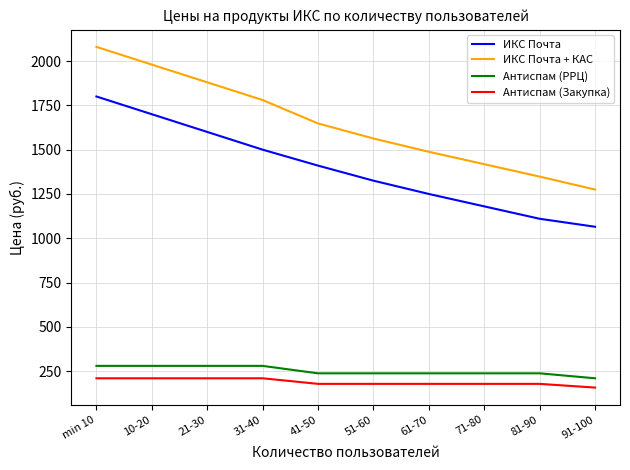

Which category has the highest value in the ИКС Почта series?

min 10